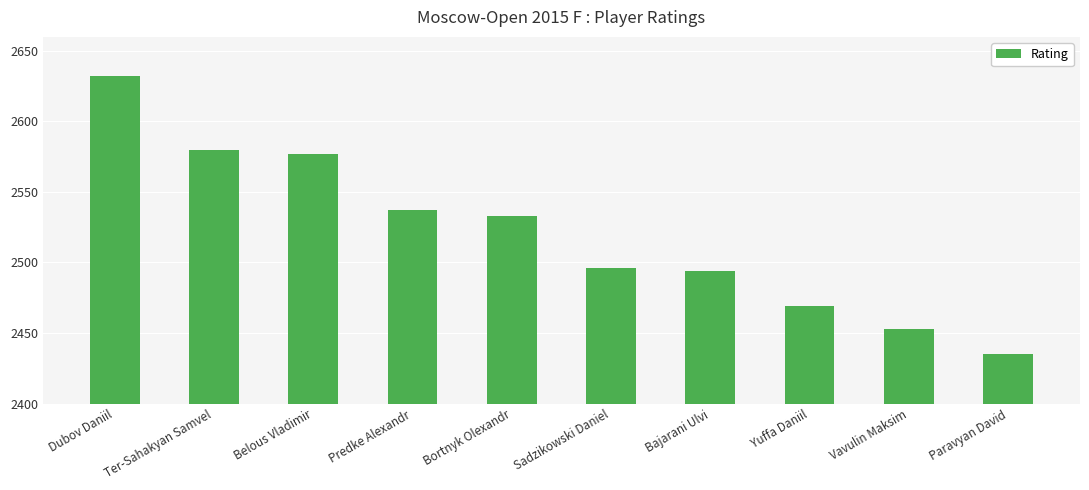

What is the minimum value shown in the chart?

2435